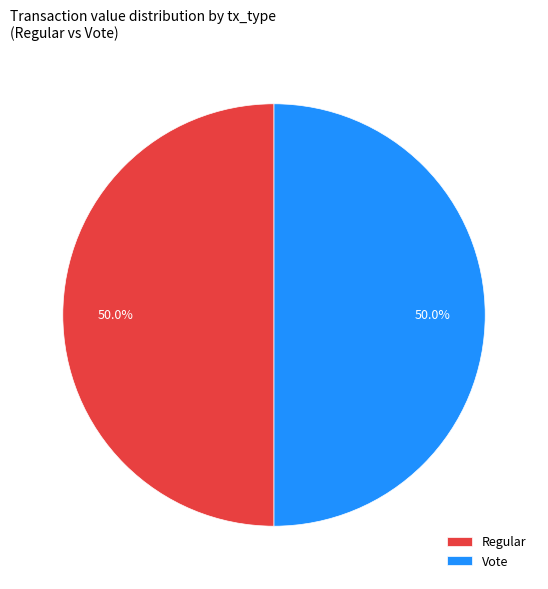

What portion of the pie excludes Vote?

50.0%